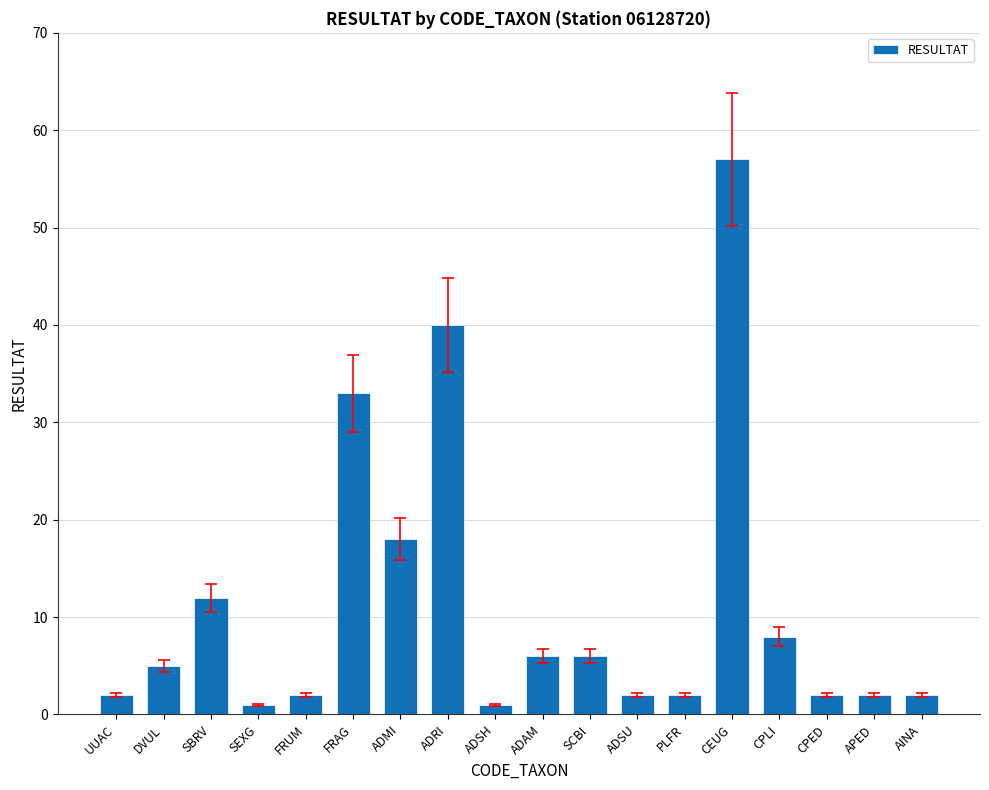

Is it true that the value at FRAG is 49?

False